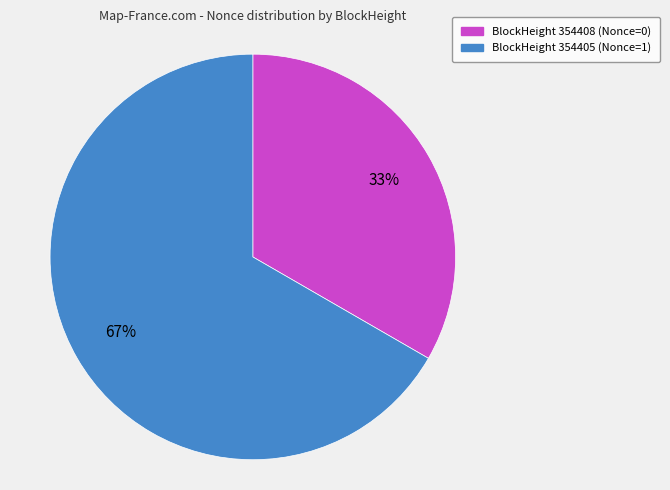

Does any single category account for the majority?

Yes